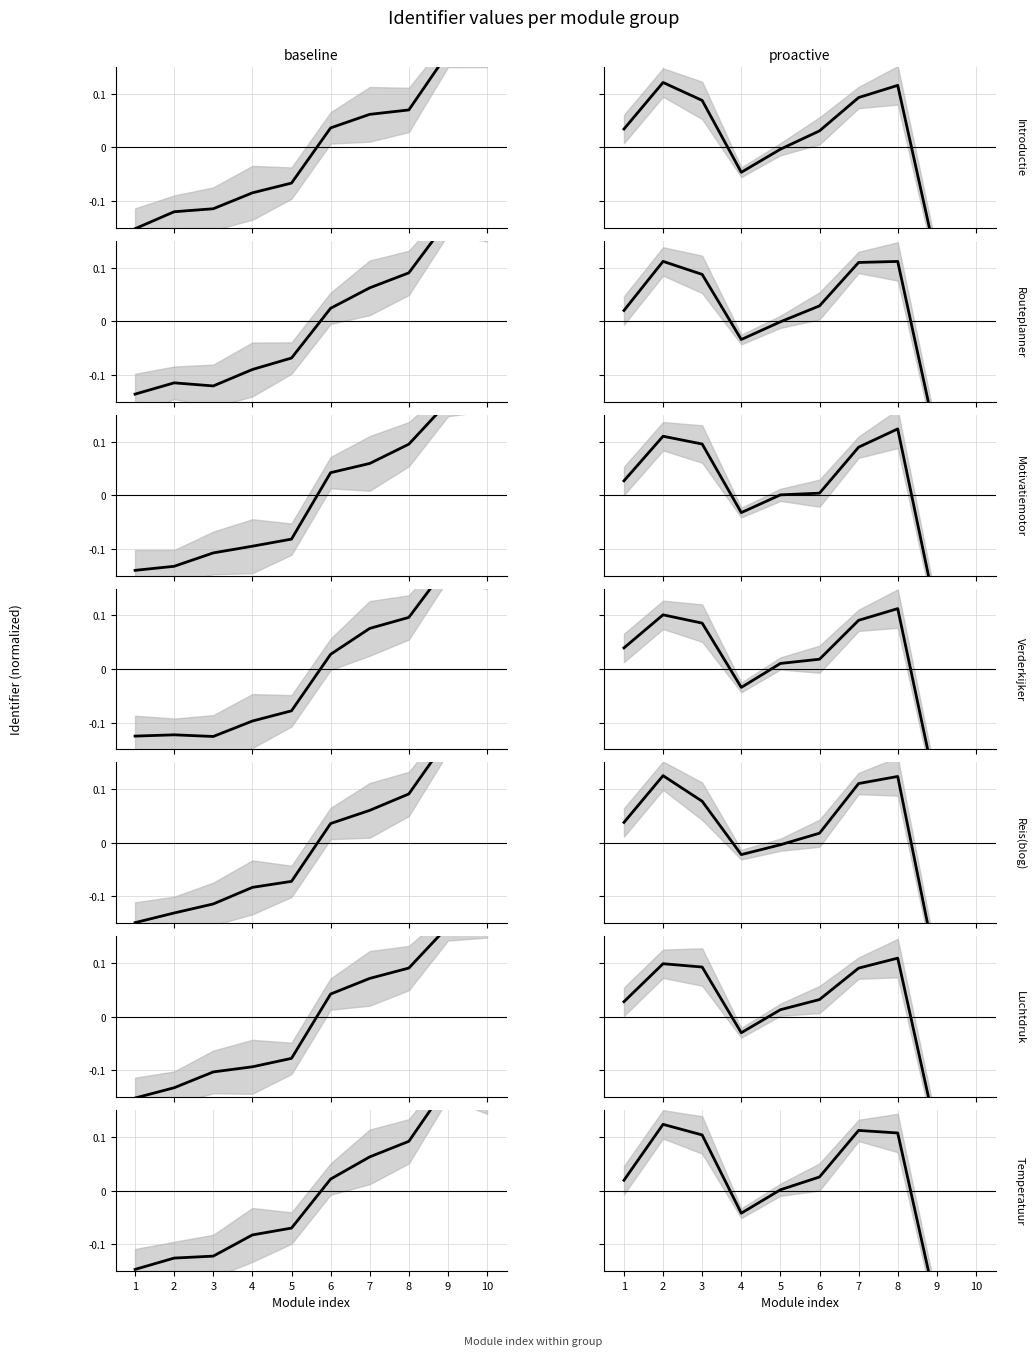

What is the difference between the maximum and minimum values in the baseline series?

0.3